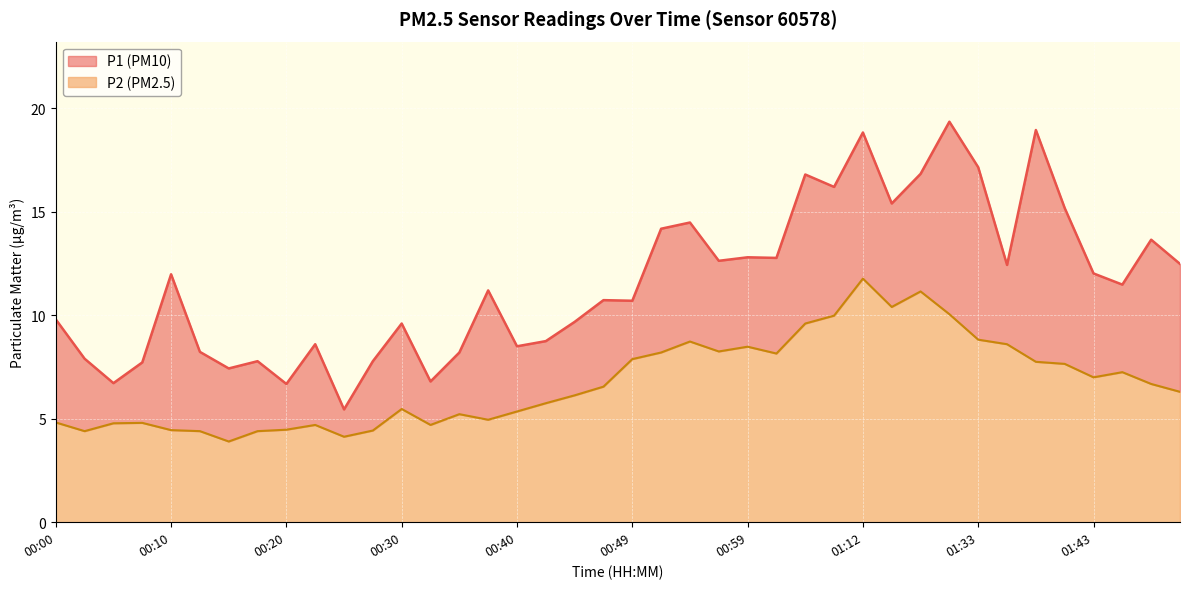

What is the value of the P2 point at the 21st from the left?

7.9